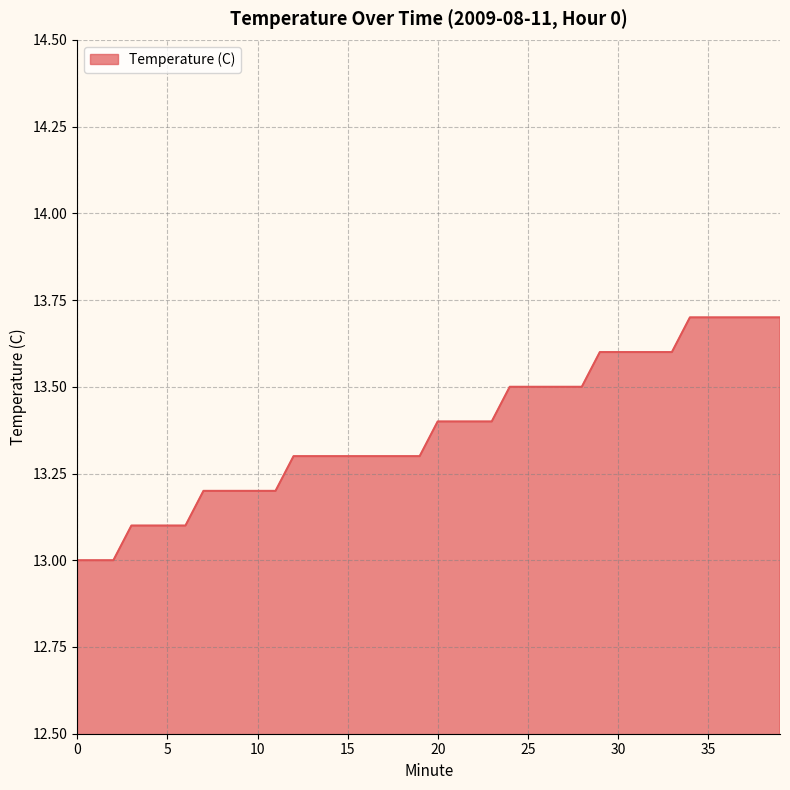

What is the minimum value shown in the chart?

13.0